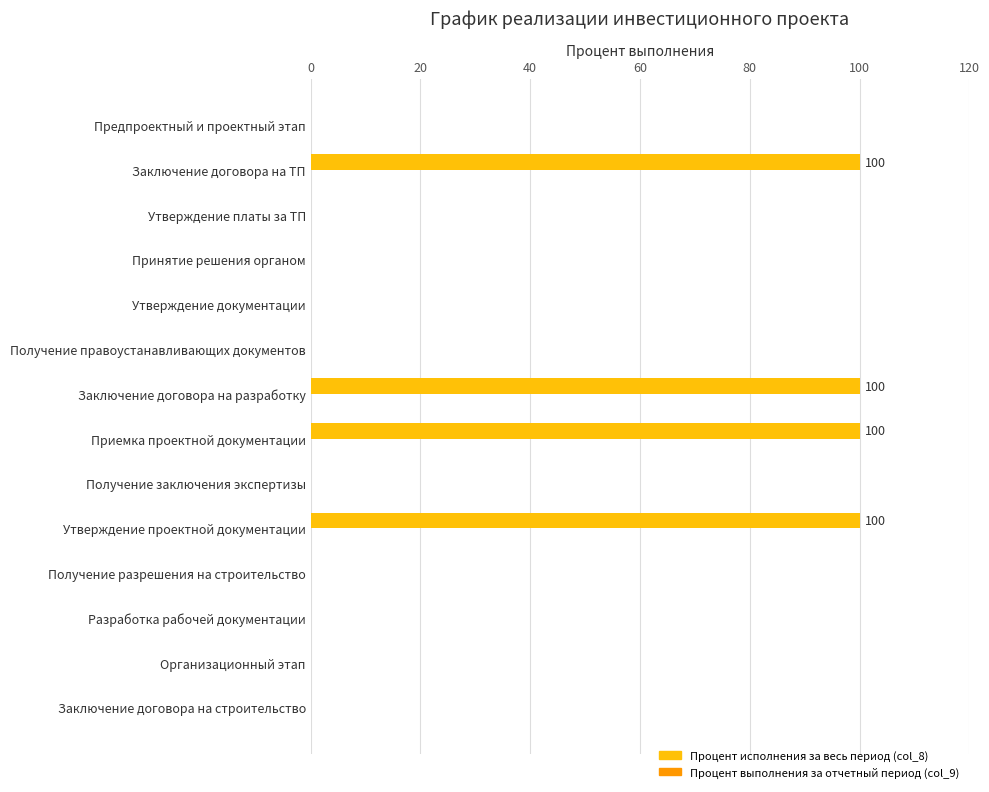

Which has a higher value, Получение разрешения на строительство or Заключение договора на разработку?

Заключение договора на разработку